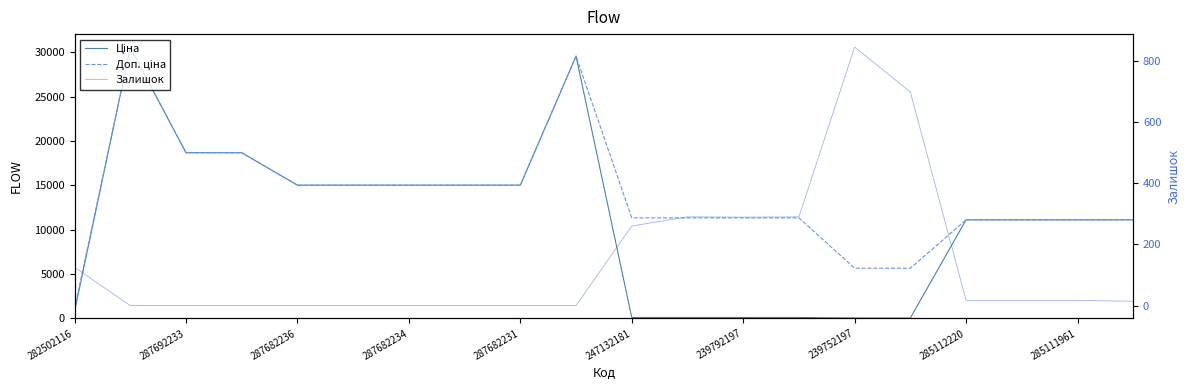

True or false: Ціна has a value of 9977.5 at 247132181.

False